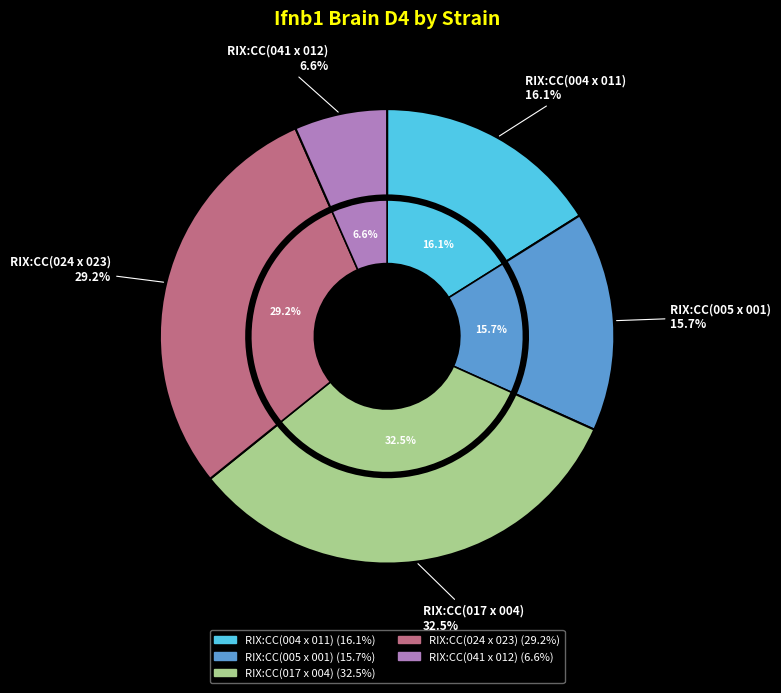

Rank the categories by value from lowest to highest.

RIX:CC(041 x 012), RIX:CC(005 x 001), RIX:CC(004 x 011), RIX:CC(024 x 023), RIX:CC(017 x 004)